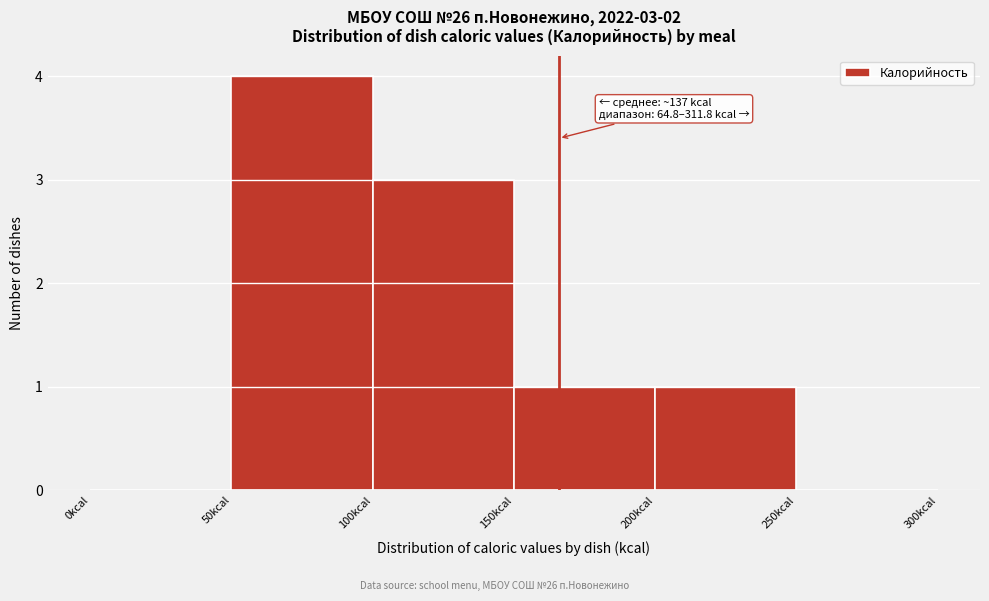

Over which range of the x-axis is the bar tallest?

50 to 100